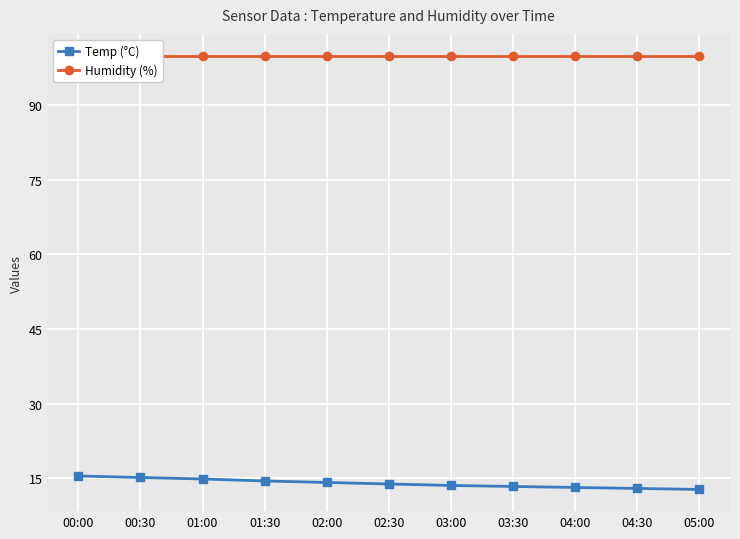

Which series has the largest total across all categories?

Humidity (%)